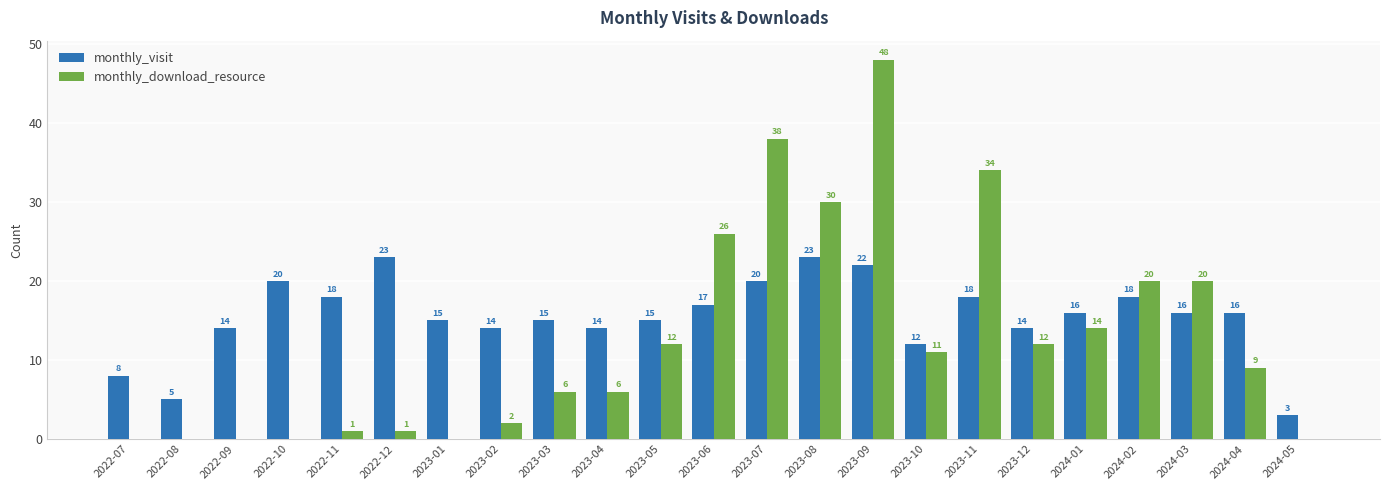

The value of monthly_download_resource at 2023-07 is 55. True or false?

False